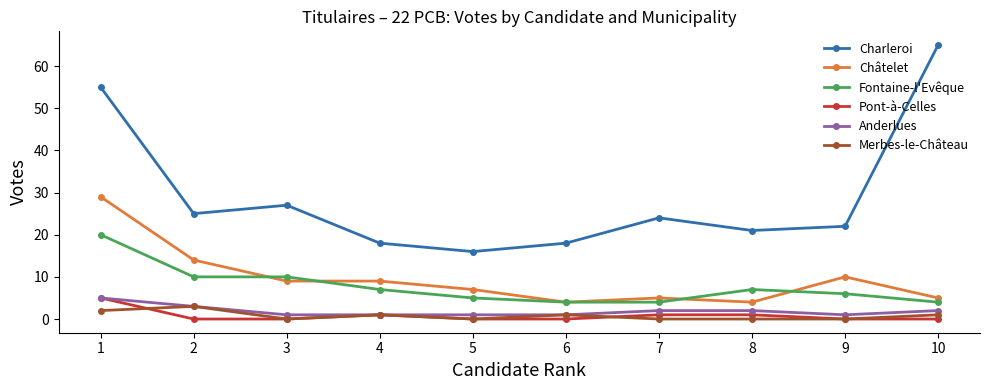

How many data points in Fontaine-l'Evêque are less than 7?

5